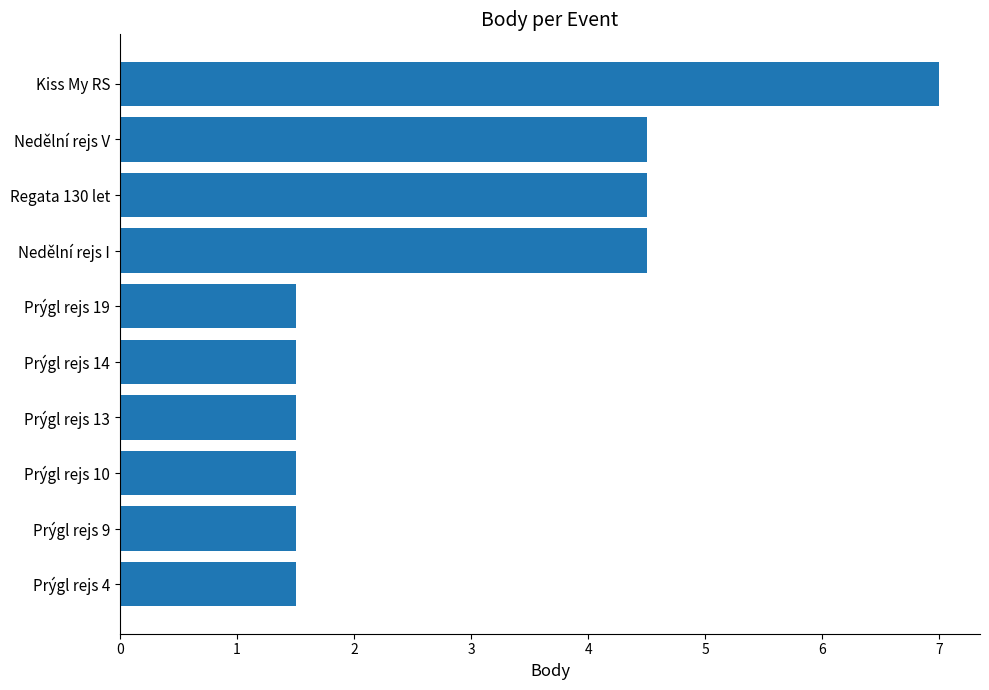

Which label corresponds to the largest value in the chart?

Kiss My RS